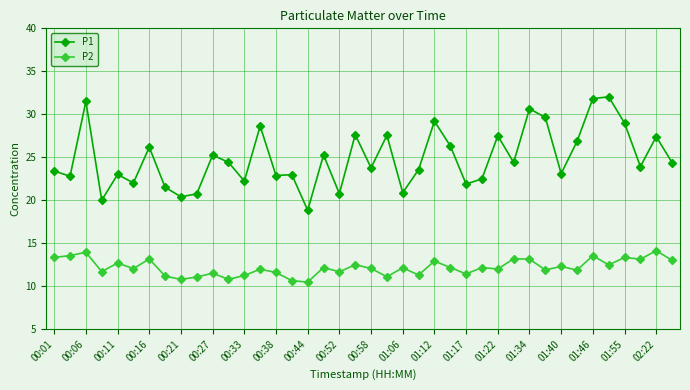

True or false: P1 and P2 cross at least once.

False